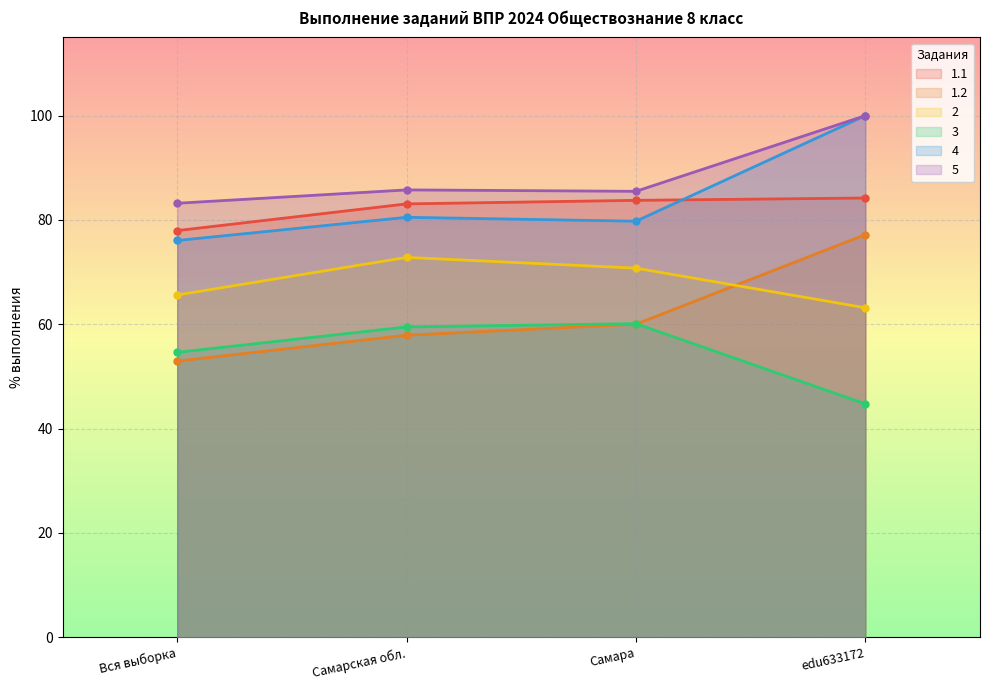

What is the smallest value displayed?

44.7